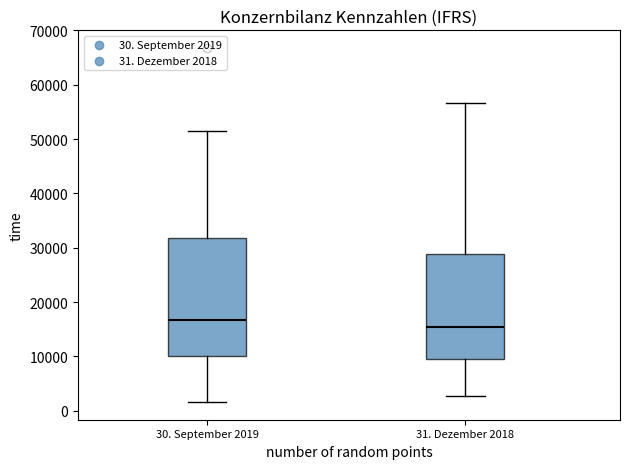

Comparing the boxes themselves (not the whiskers), which one is the tallest?

30. September 2019